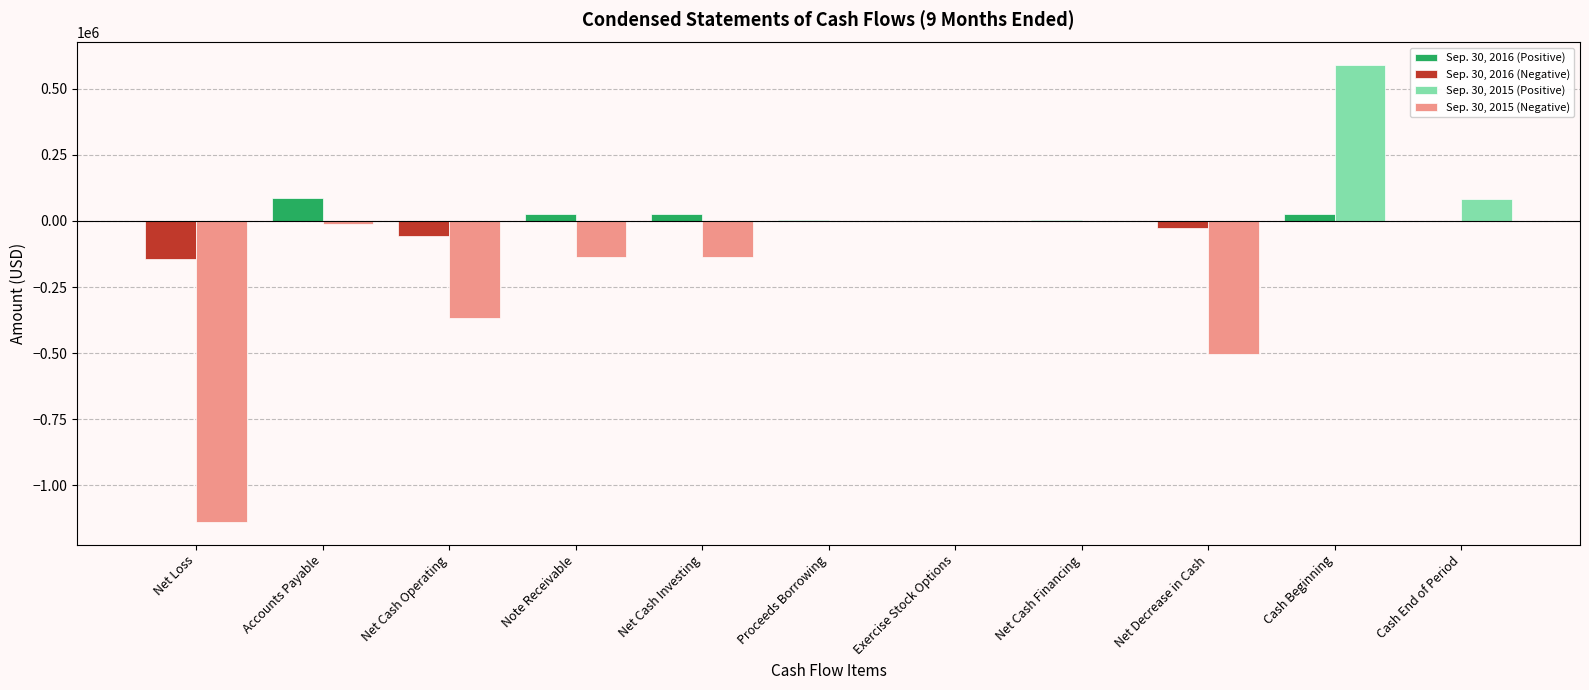

At which category does the chart reach its peak across all series?

Cash Beginning